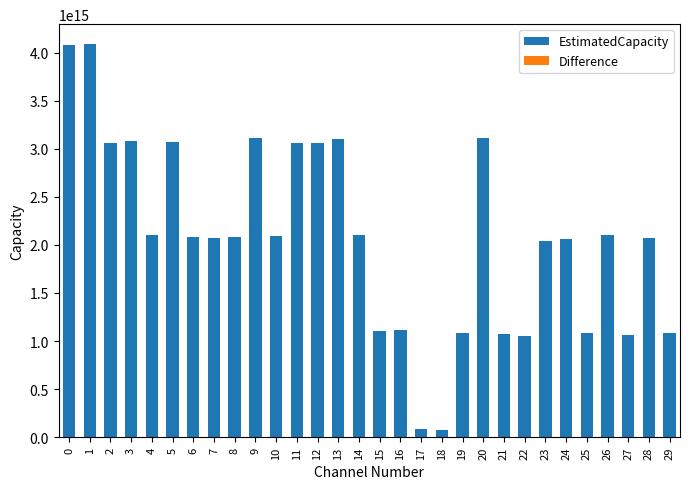

Does the chart contain any negative values?

No